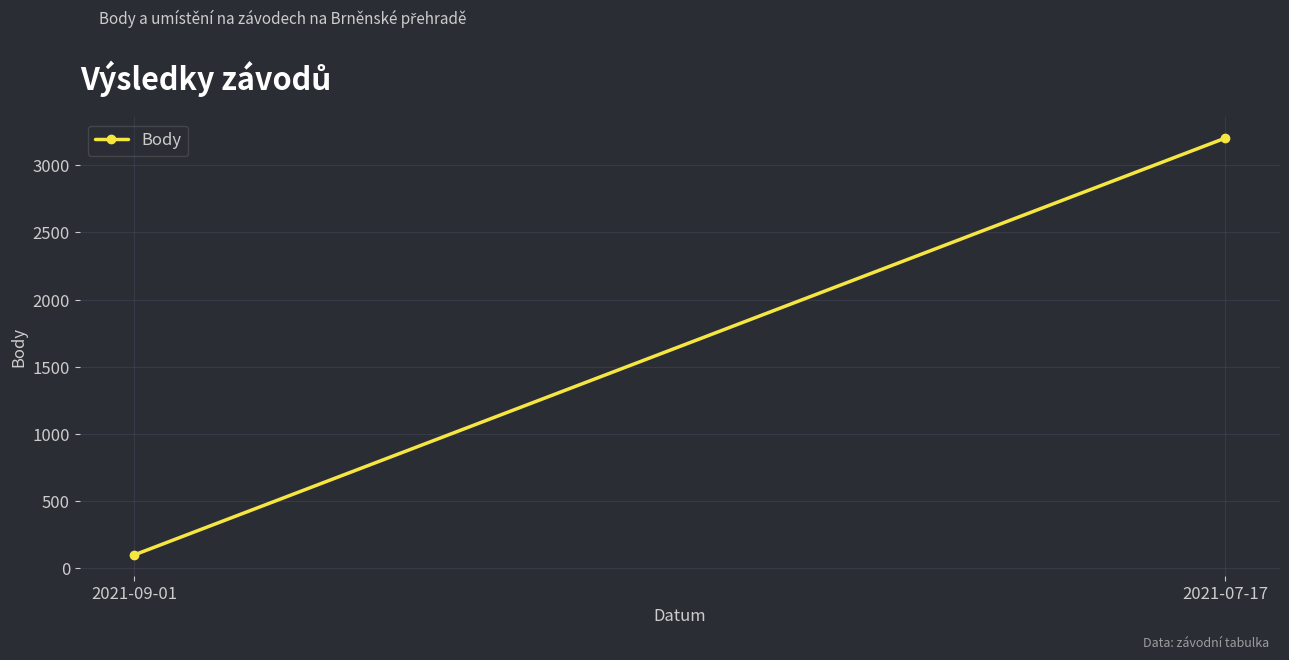

What position from the left is 2021-07-17?

2